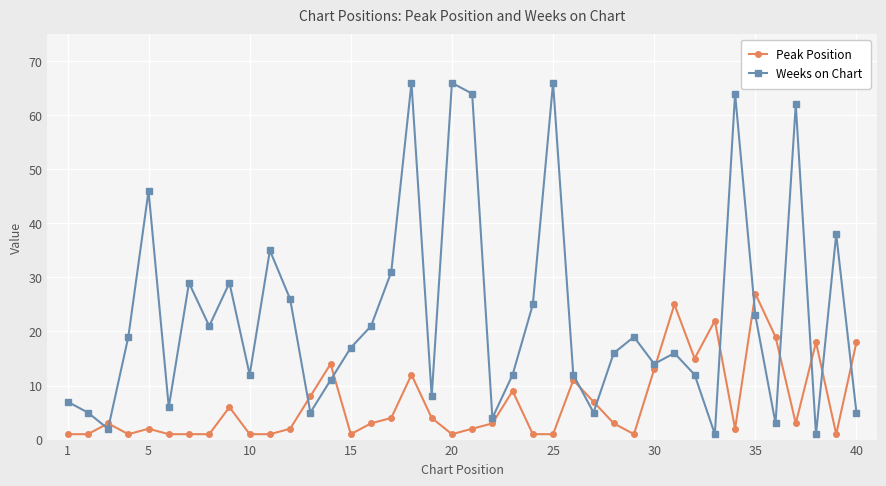

True or false: Peak Position and Weeks on Chart cross at least once.

True